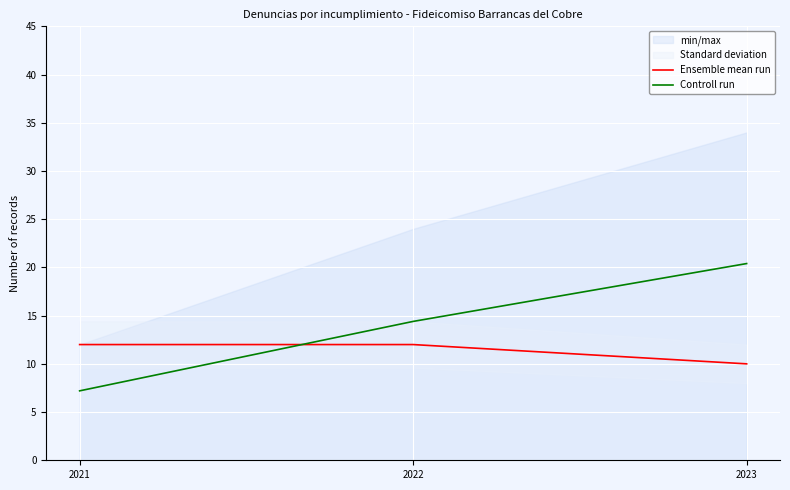

Read the Ensemble mean run value at 2022.

12.0